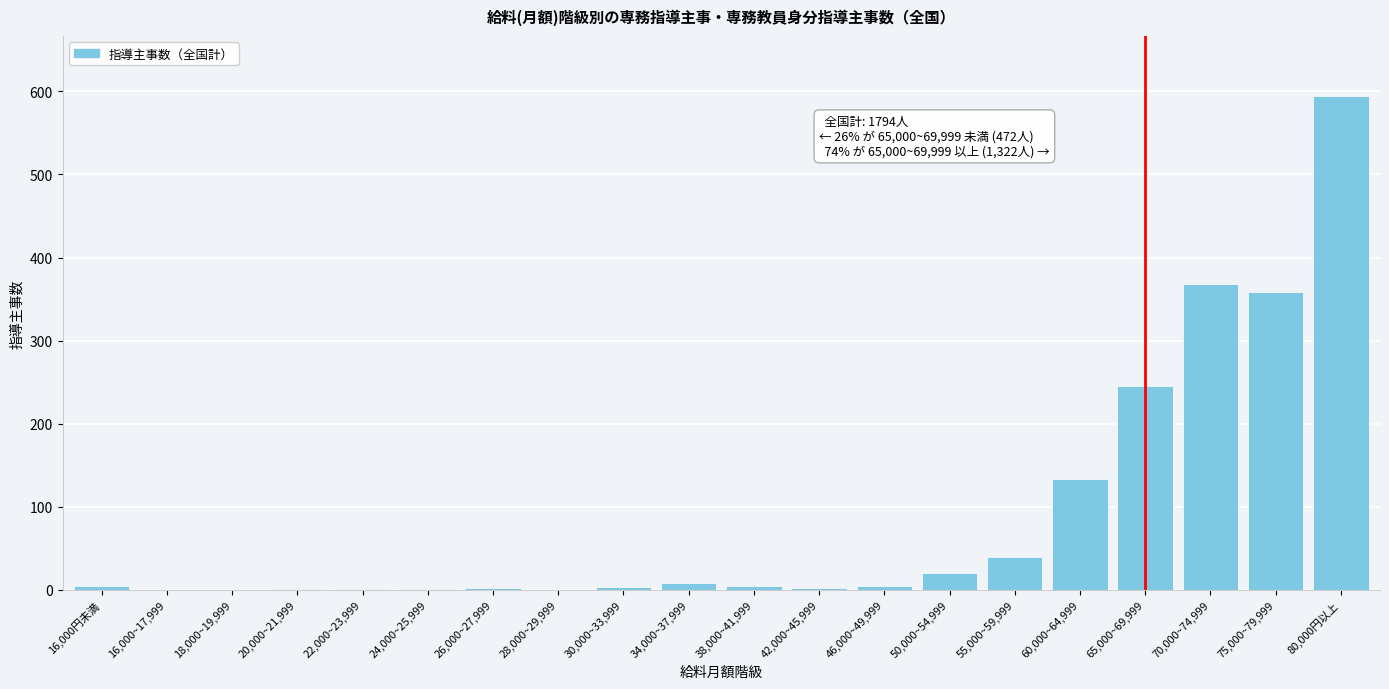

Which category has the highest value across all series?

80,000円以上